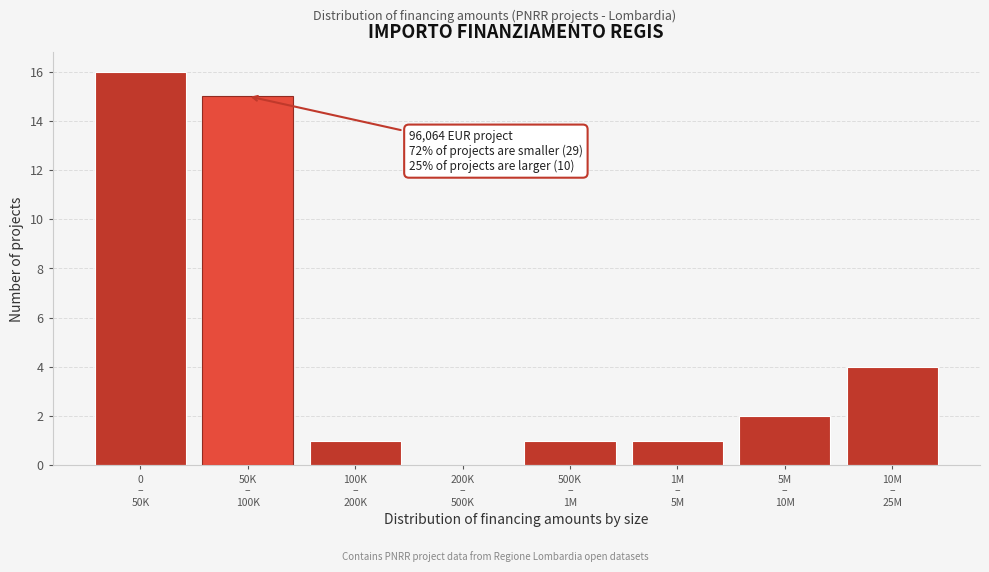

What is the maximum value shown in the chart?

16